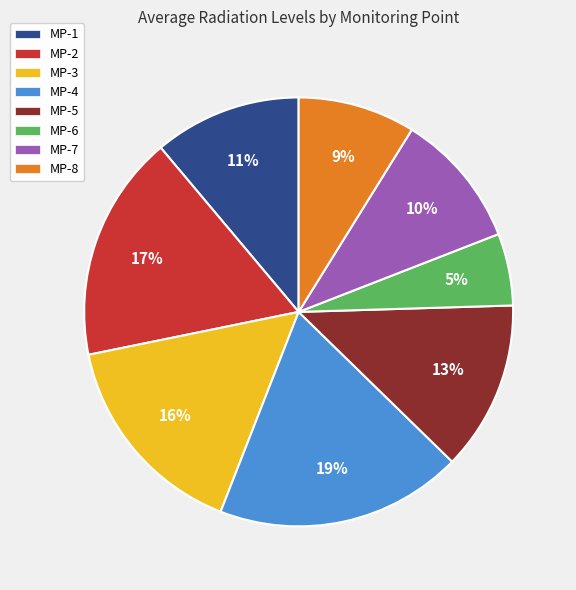

Does MP-2 represent more than half of the total?

No